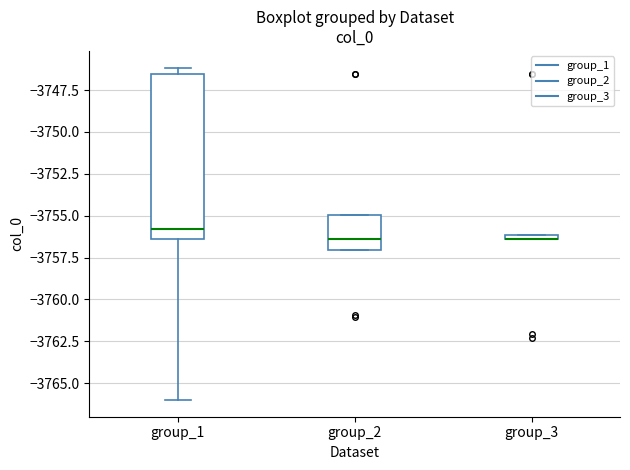

Where does the median line of the box for group_1 sit on the y-axis? The values are not printed on the chart, so give them approximately, as read against the axis.

-3756.0